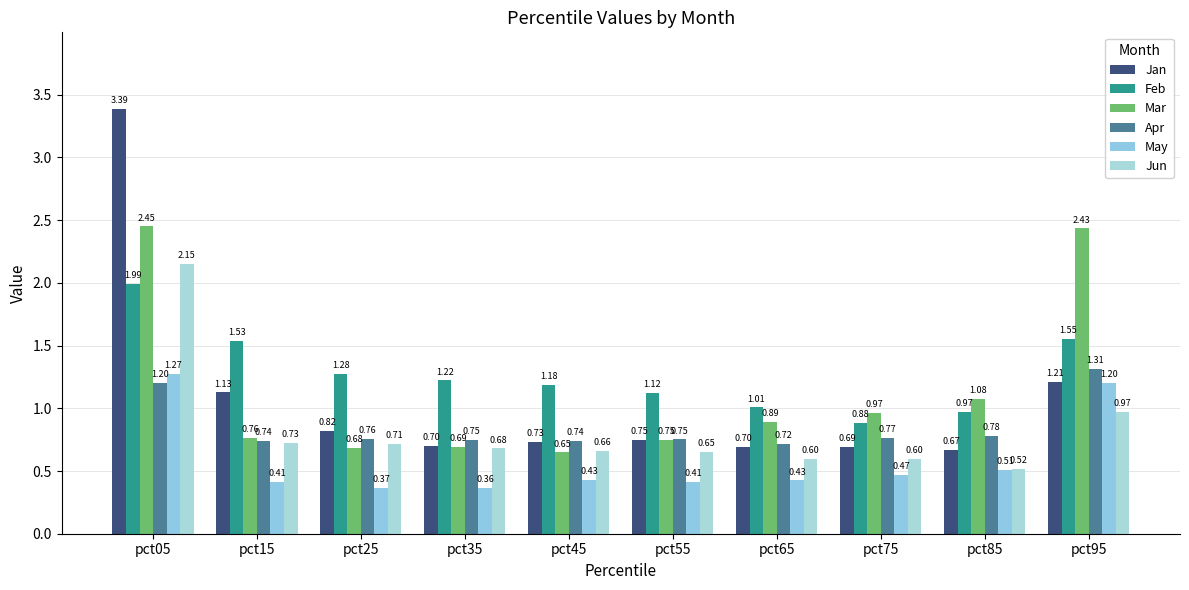

What is the sum of all Jun values?

8.3